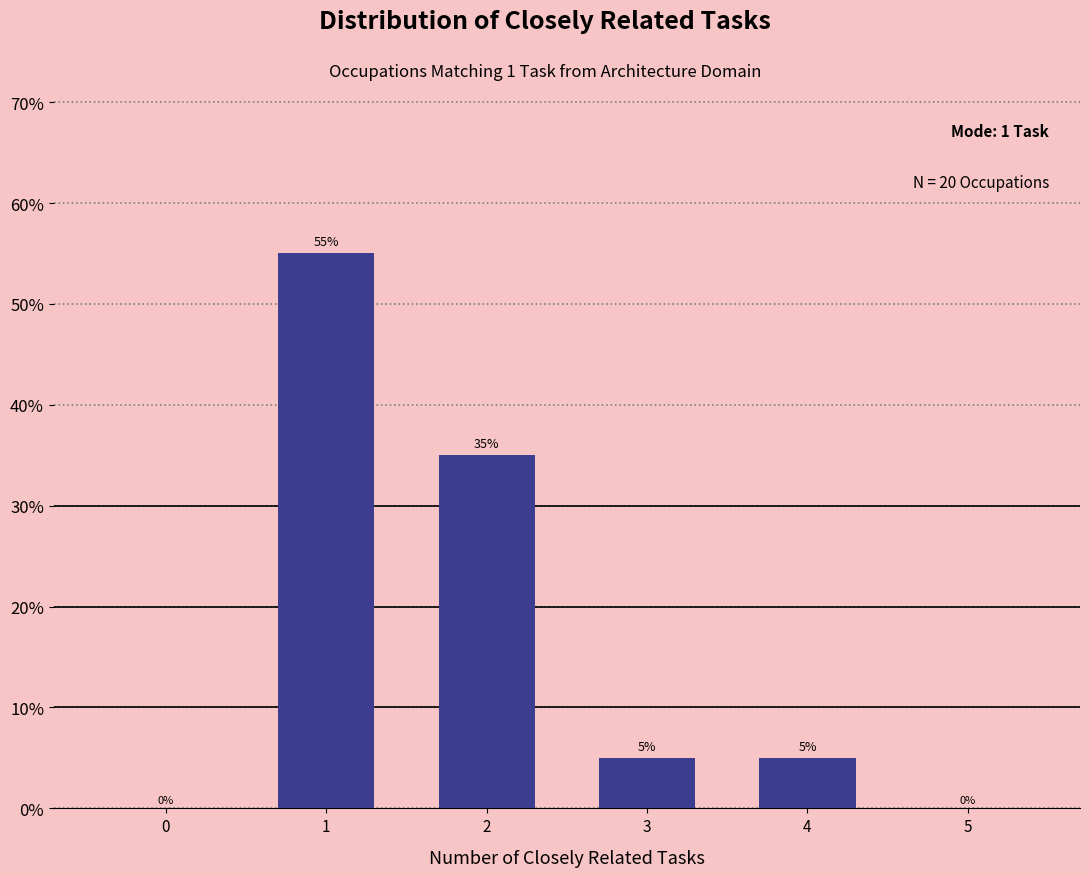

Reading right to left, list all the values displayed in this chart.

5.0	5.0	35.0	55.0